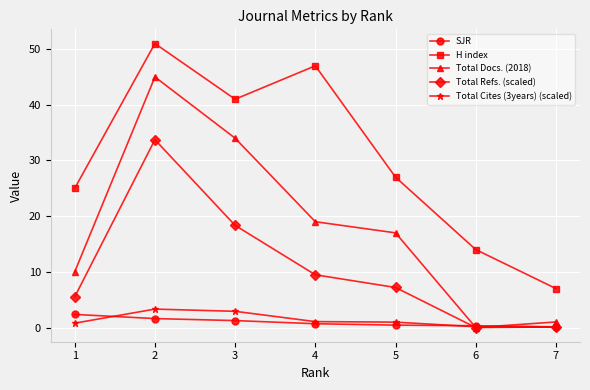

What is the sum of the Total Cites (3years) (scaled) values at 6 and 1?

0.9